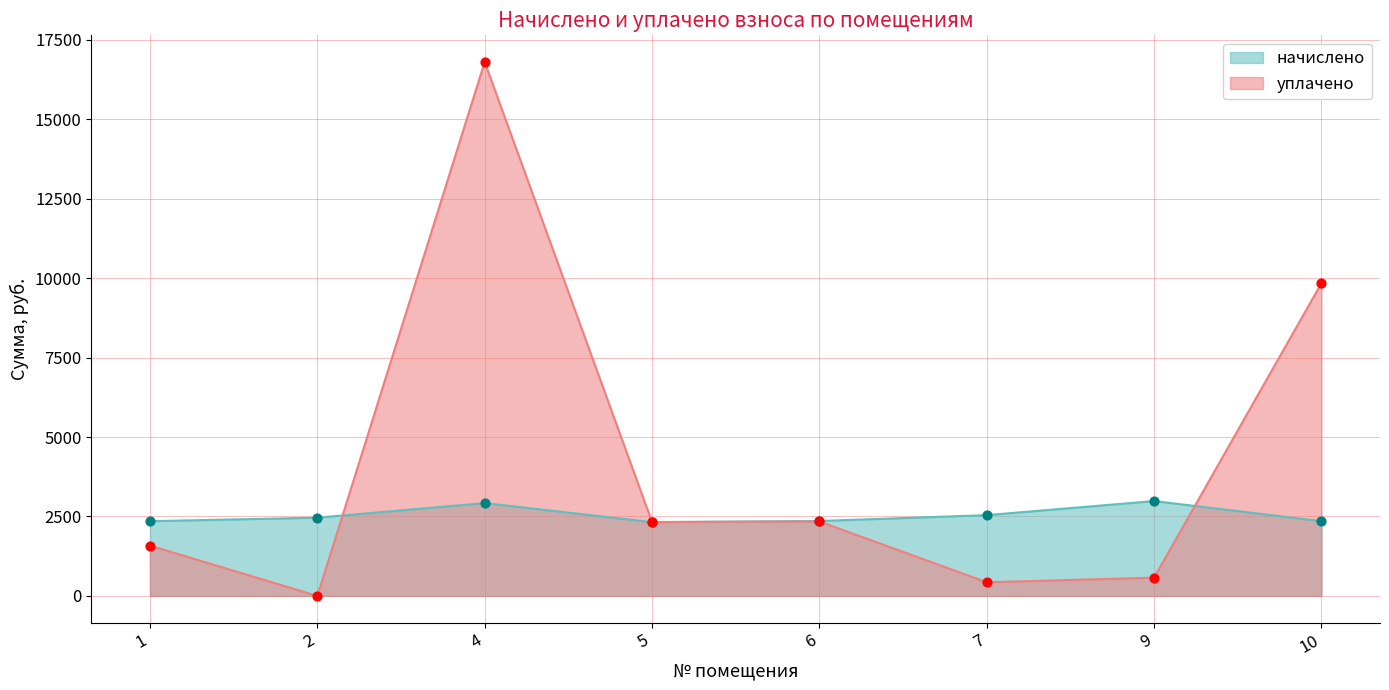

Which series has the widest spread of Y values?

уплачено